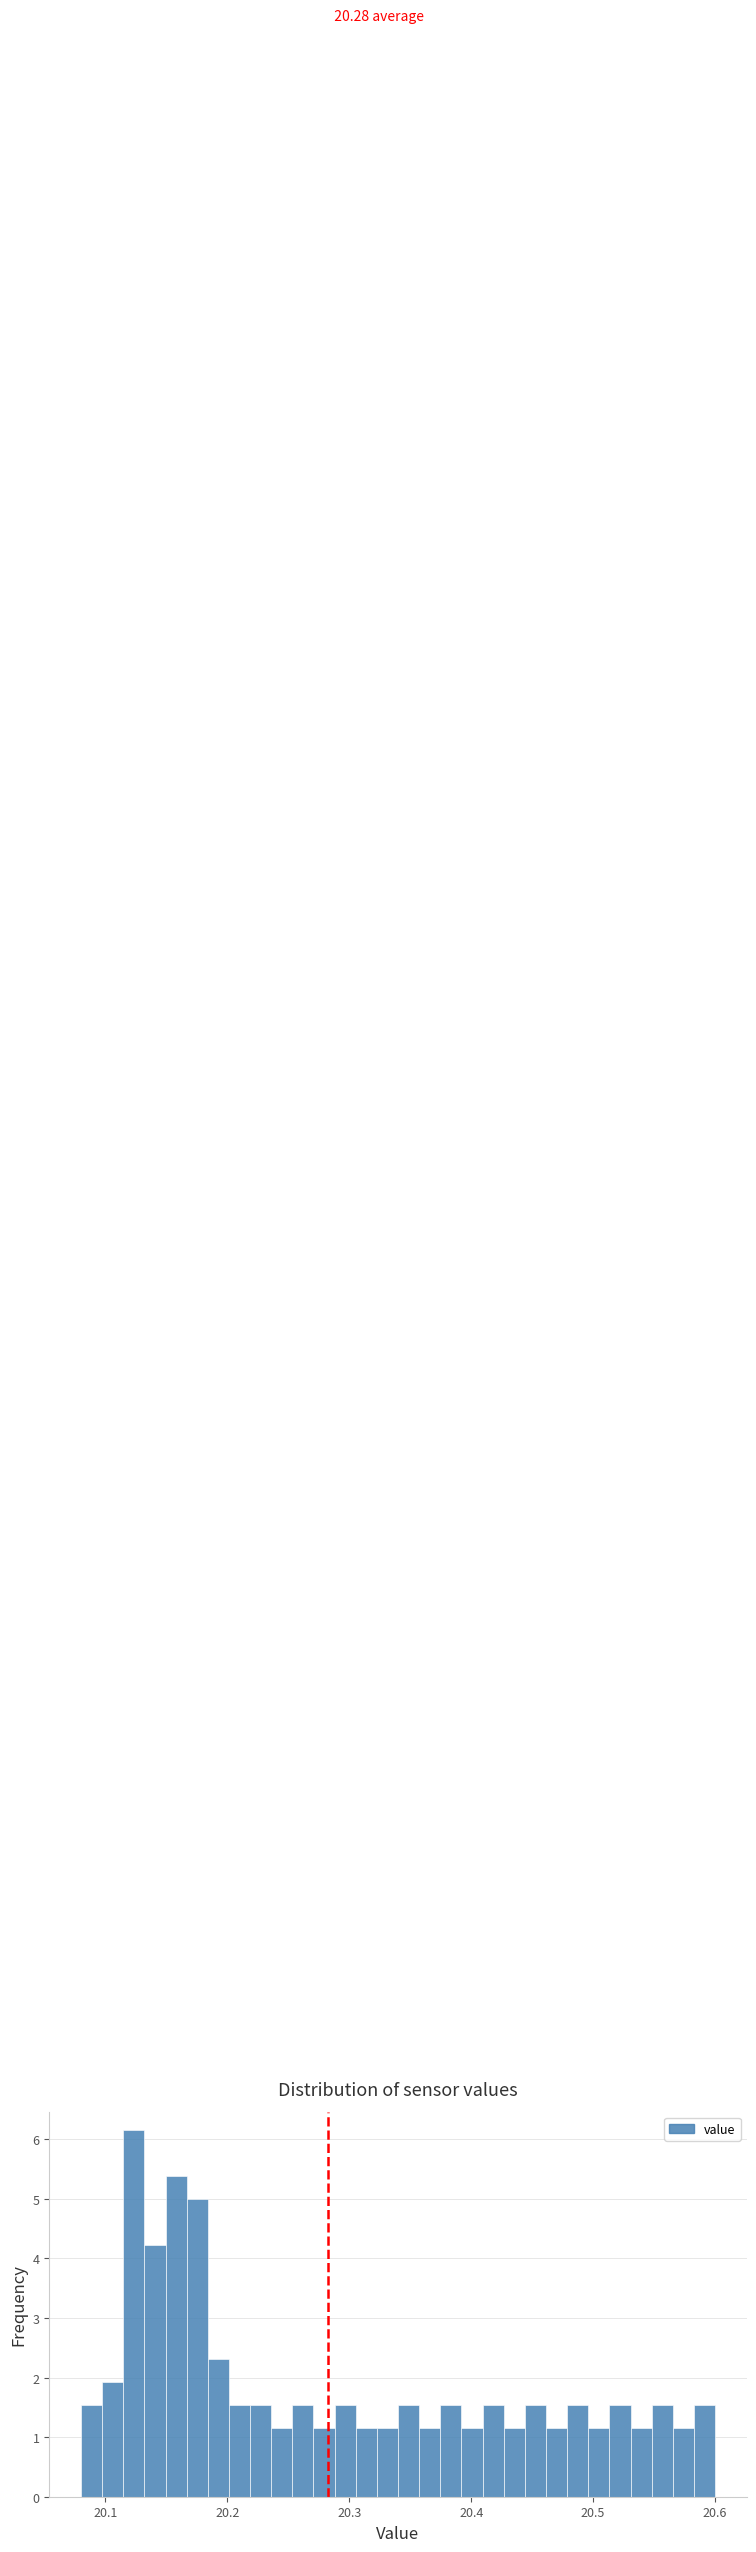

Read against the x-axis, roughly where is the centre of the tallest bar?

20.12